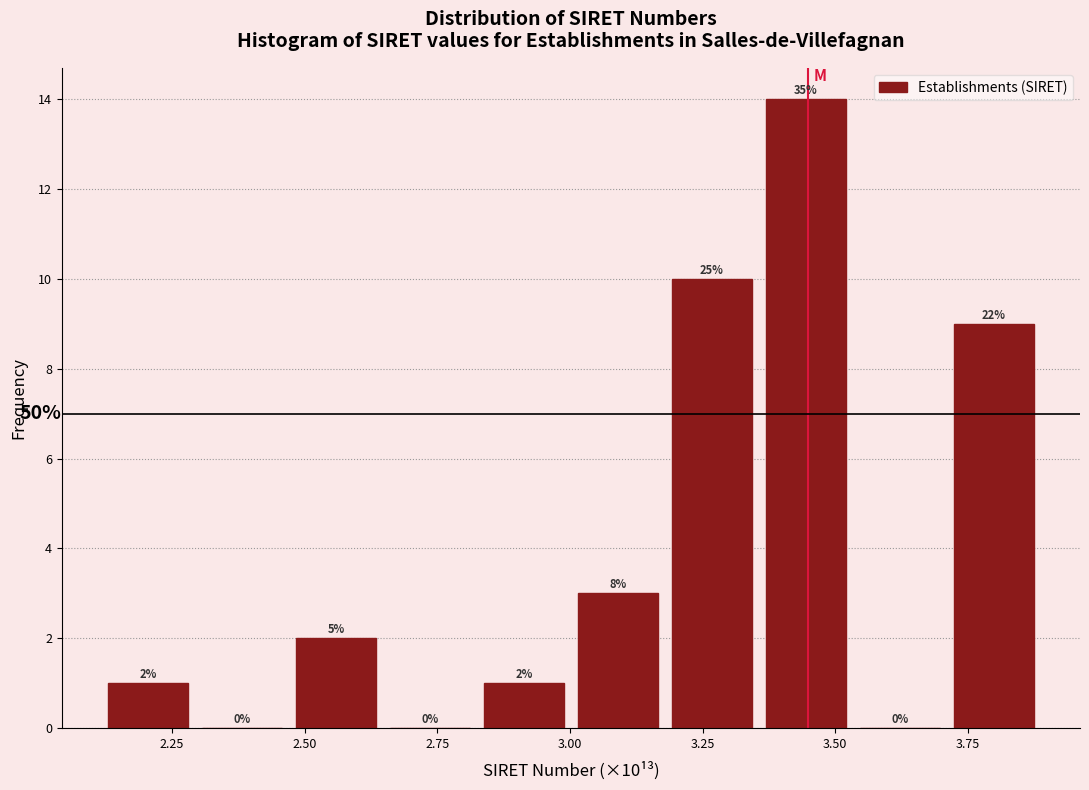

Read against the x-axis, roughly where is the centre of the tallest bar?

3.45